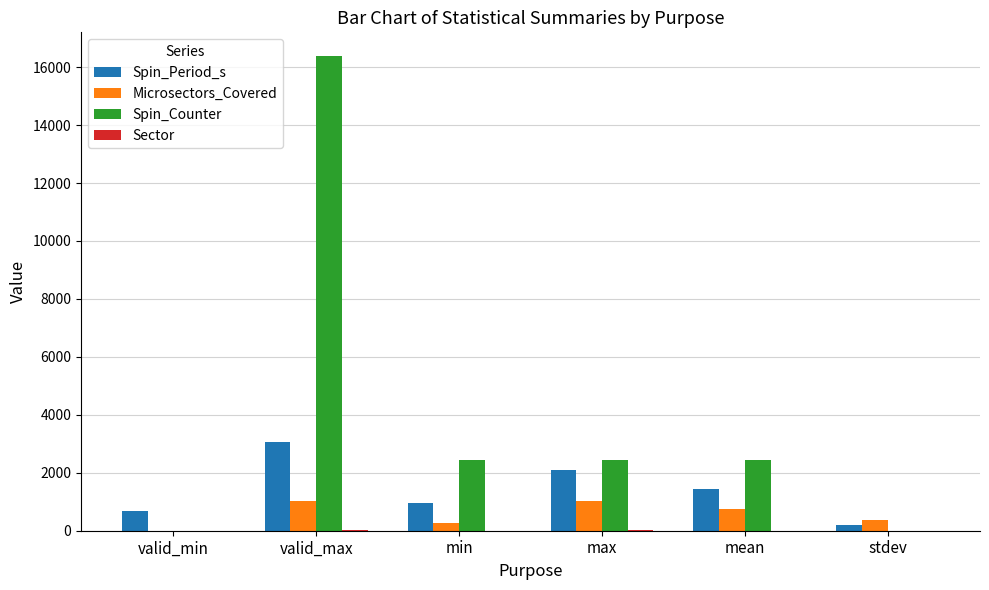

How many series are shown in this chart?

4